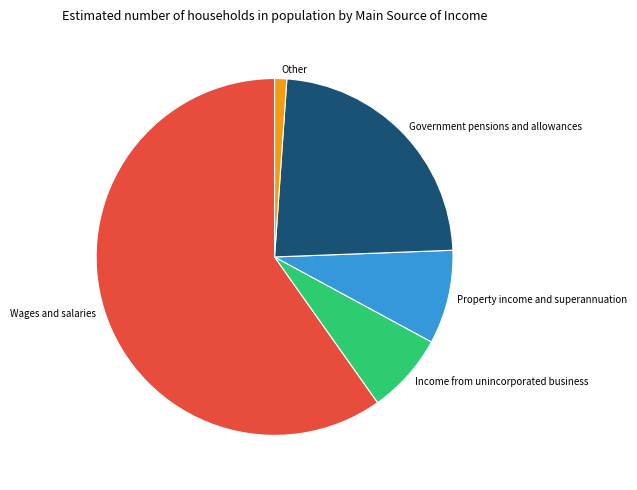

Count the number of slices in the pie.

5